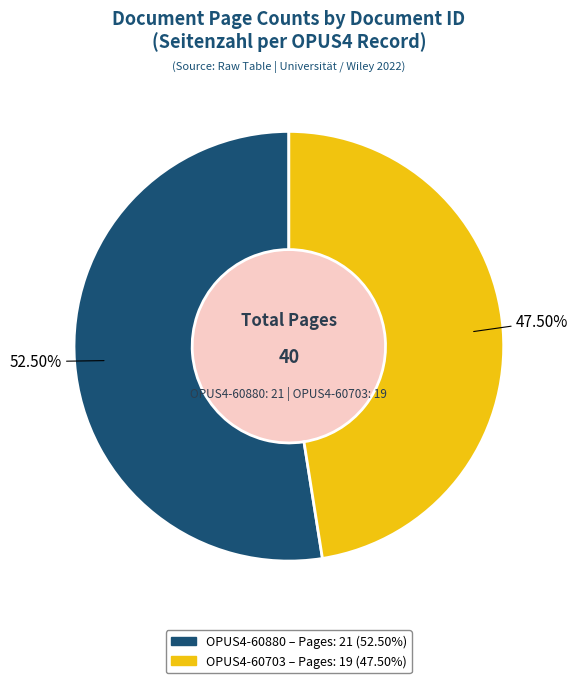

Is there any slice that represents more than half of the pie?

Yes